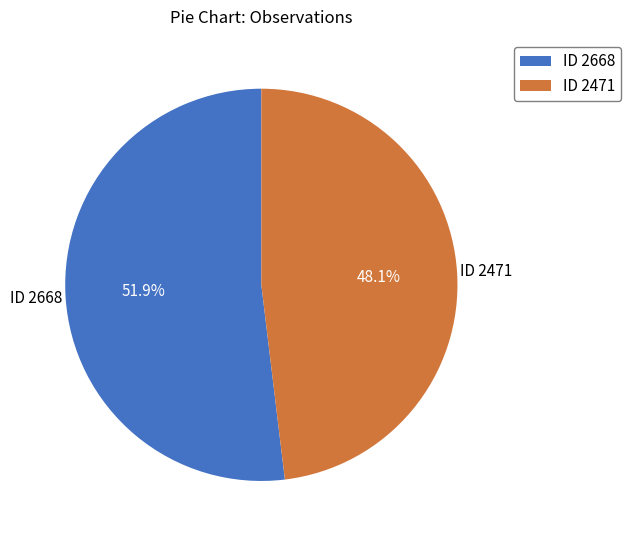

What is the total percentage of ID 2471 and ID 2668?

100.0%